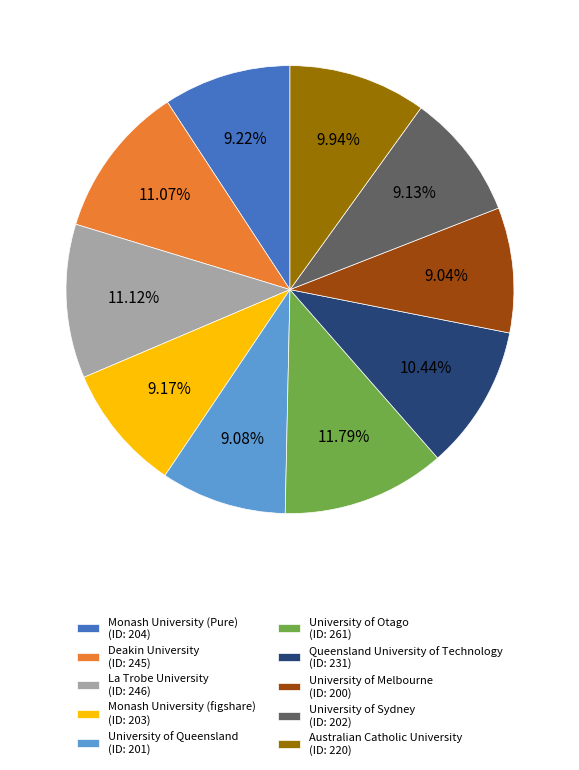

How many slices are in this pie chart?

10